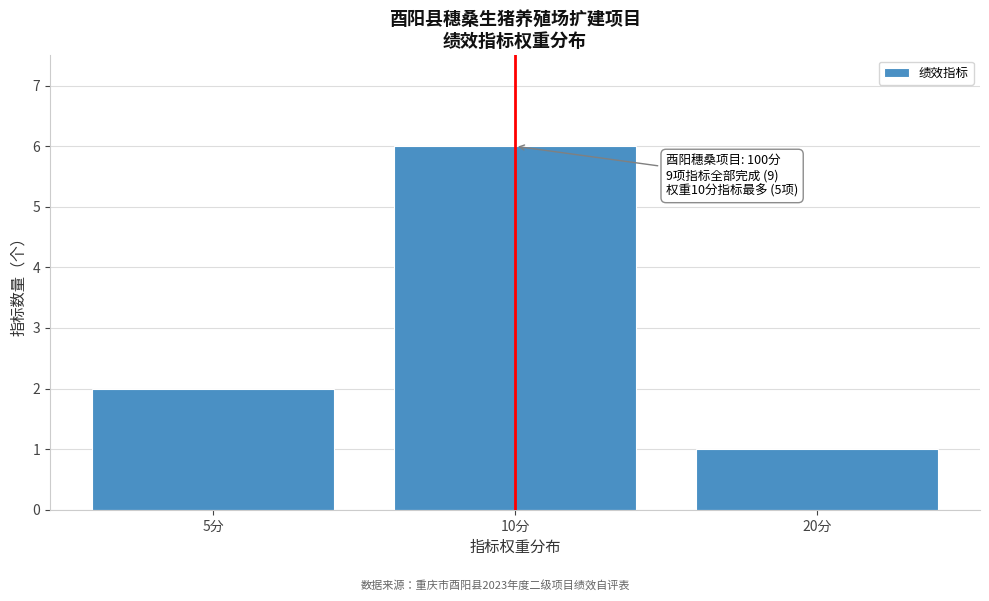

Reading right to left, extract all data points from this chart.

20分=1	10分=6	5分=2